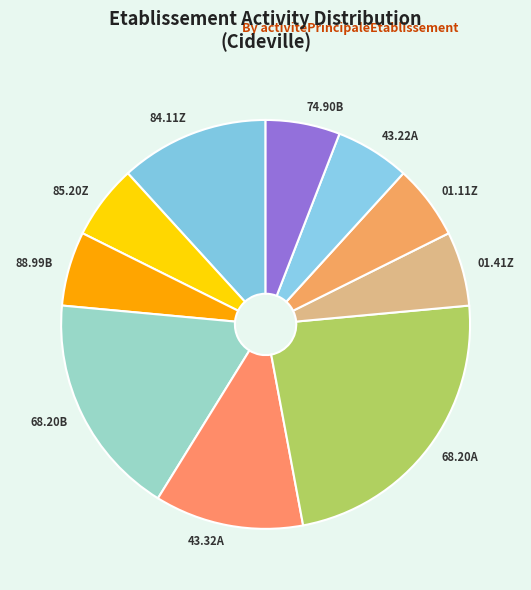

Is the sum of 88.99B and 43.32A greater than half?

No